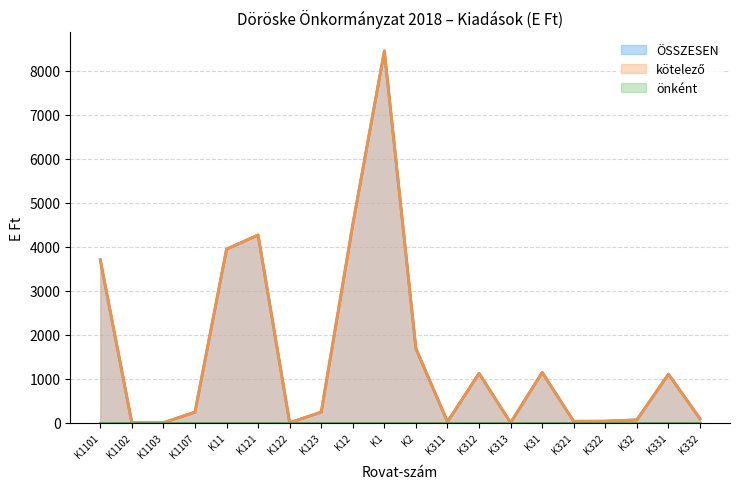

Which category has the highest value in the ÖSSZESEN series?

K1